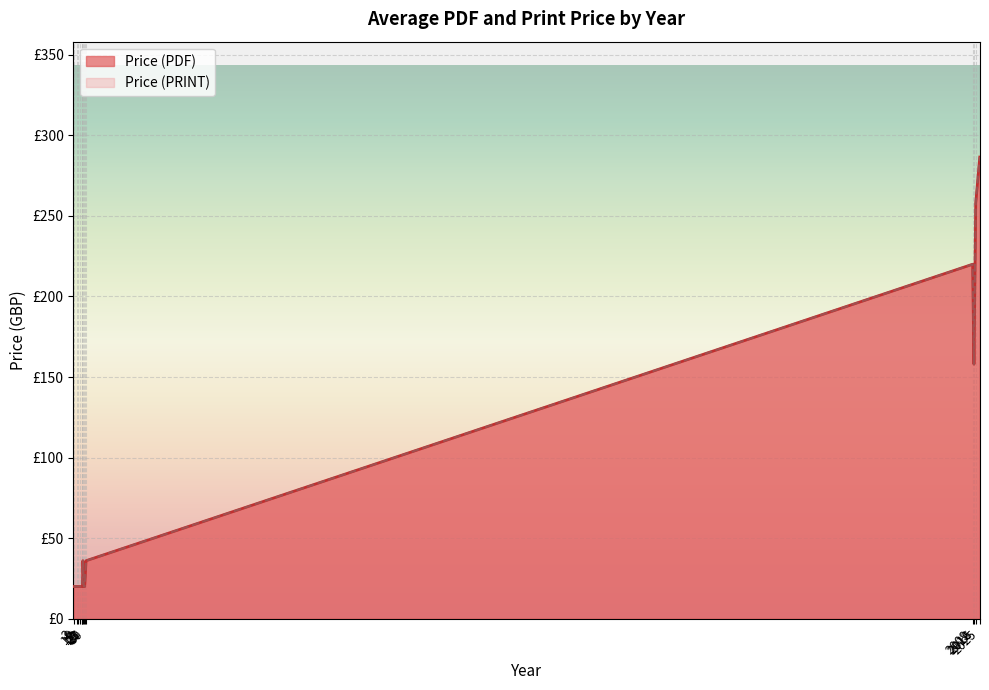

True or false: Price (PDF) has a value of 20 at 9.

True